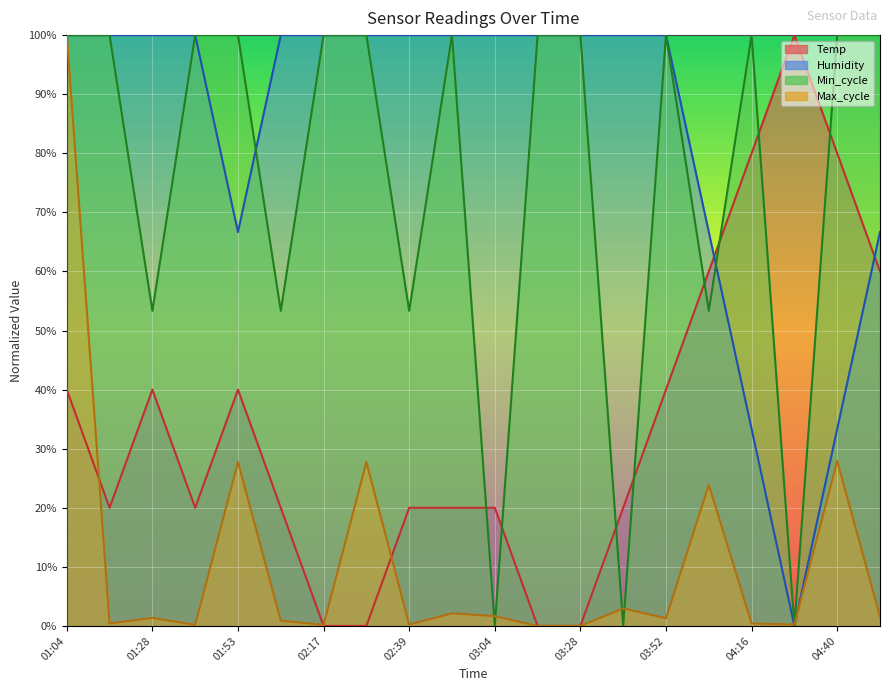

What is the label of the 13th point from the left?

03:28